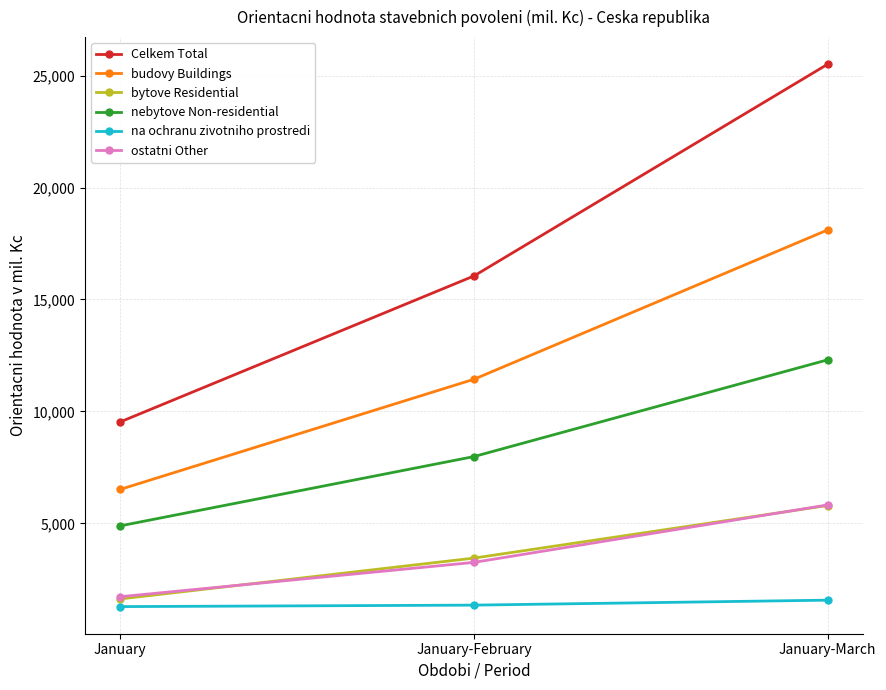

What is the maximum value for na ochranu zivotniho prostredi?

1574